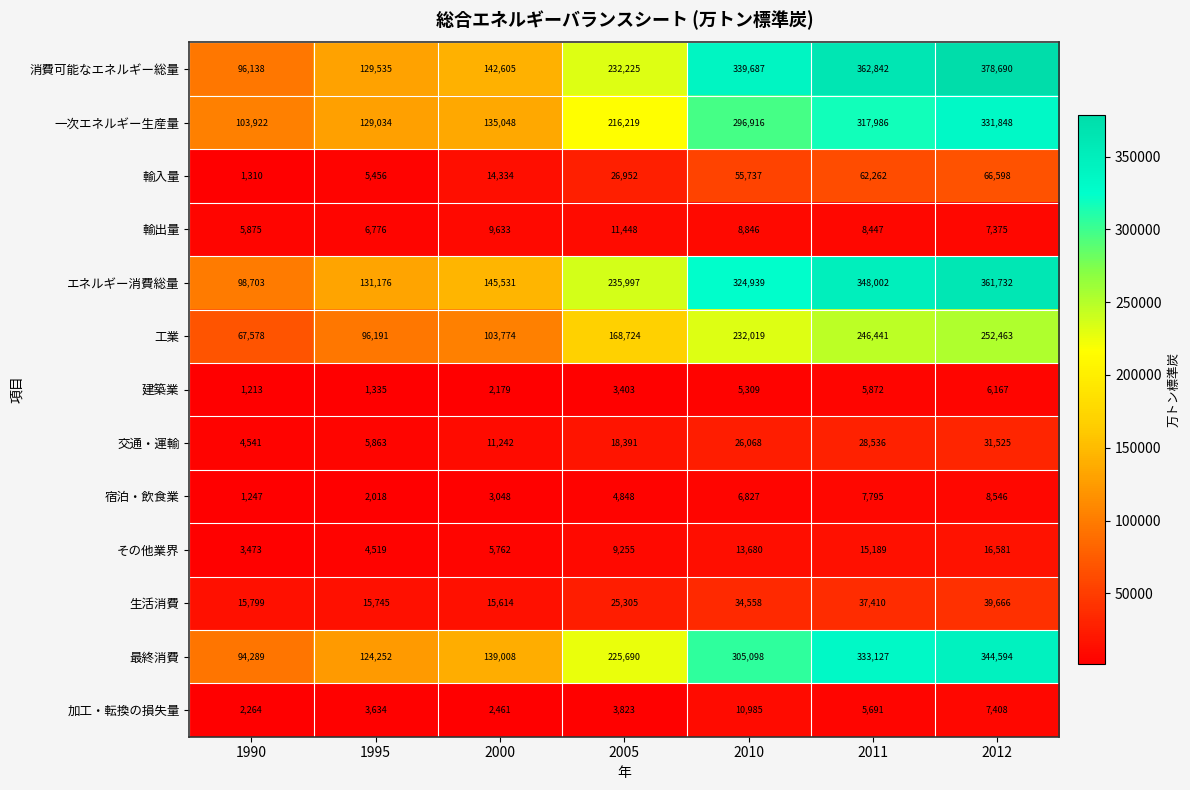

At which label is 最終消費 closest to 219441?

2005